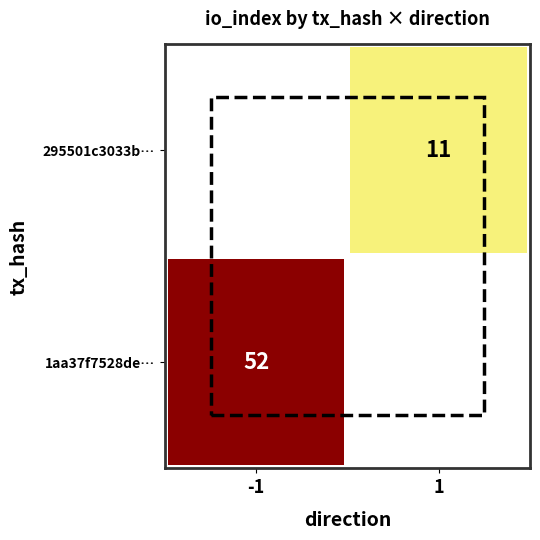

True or false: 295501c3033b… has a value of 14 at 1.

False